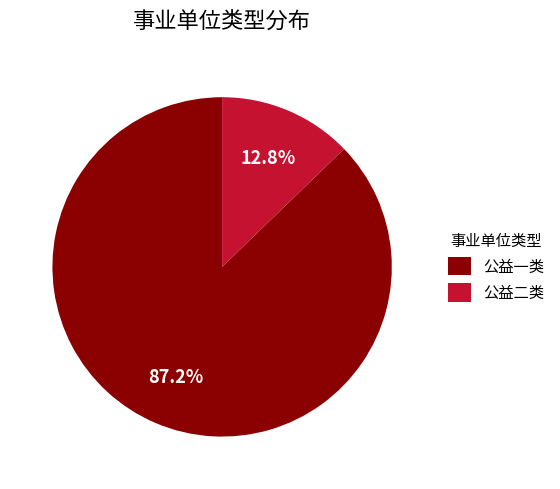

Is there any slice that represents more than half of the pie?

Yes